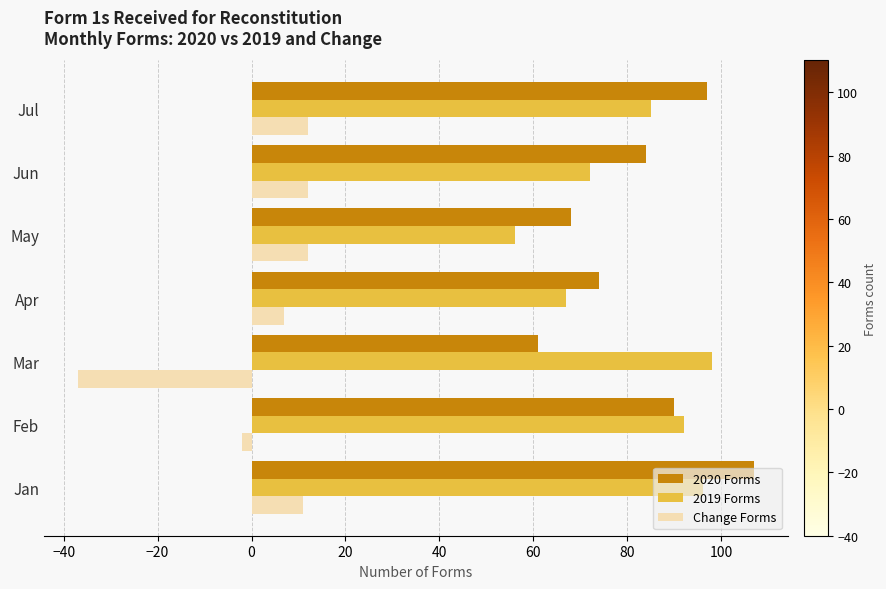

Where is Change Forms nearest to the value -12?

Feb